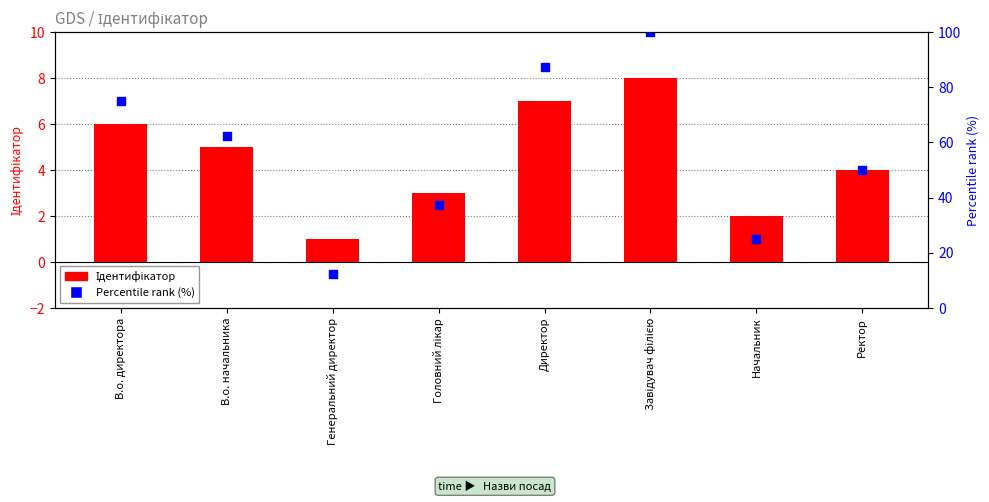

Which series reaches the maximum Y coordinate?

Percentile rank (%)